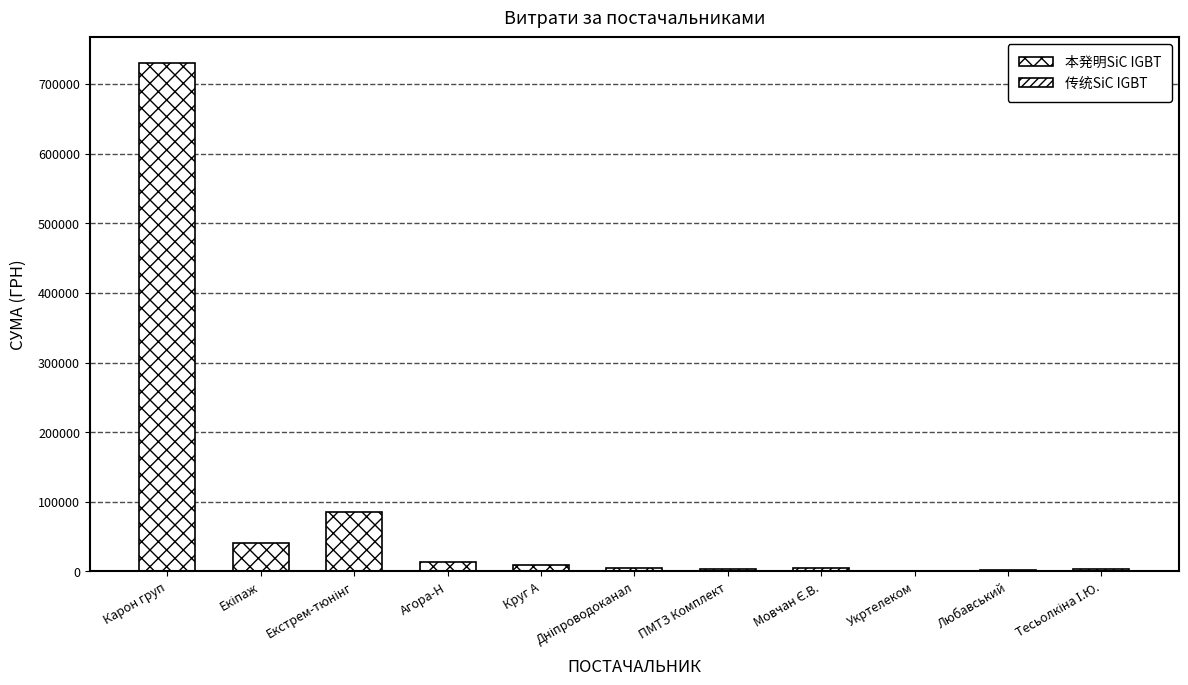

Rank the categories by value from lowest to highest.

ПАТ "Укртелеком", ФОП"Любавський", ФОП "Тесьолкіна І.Ю.", Асоціація "ПМТЗ "Комплект", ФОП "Мовчан Є.В.", КП "Дніпроводоканал", ТОВ "Круг А", ТОВ "Агора-Н", ПП "Екіпаж", ПП "Екстрем-тюнінг", ТОВ "Карон груп"